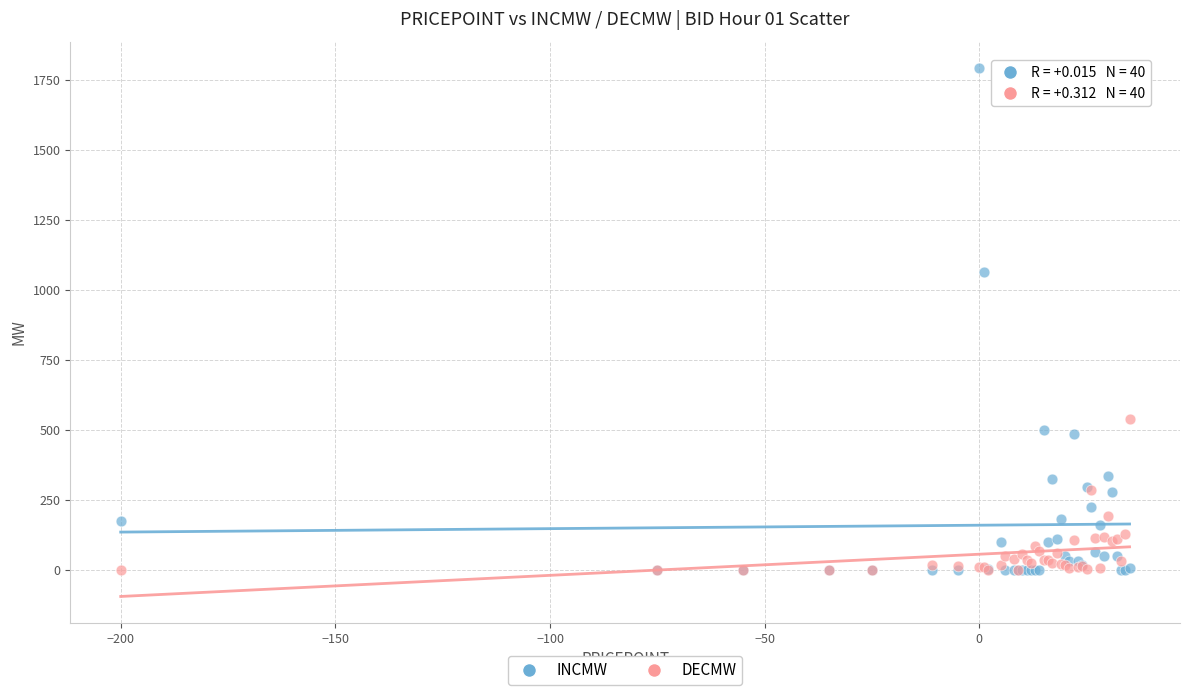

In the INCMW series, what Y value is closest to 896?

1065.0